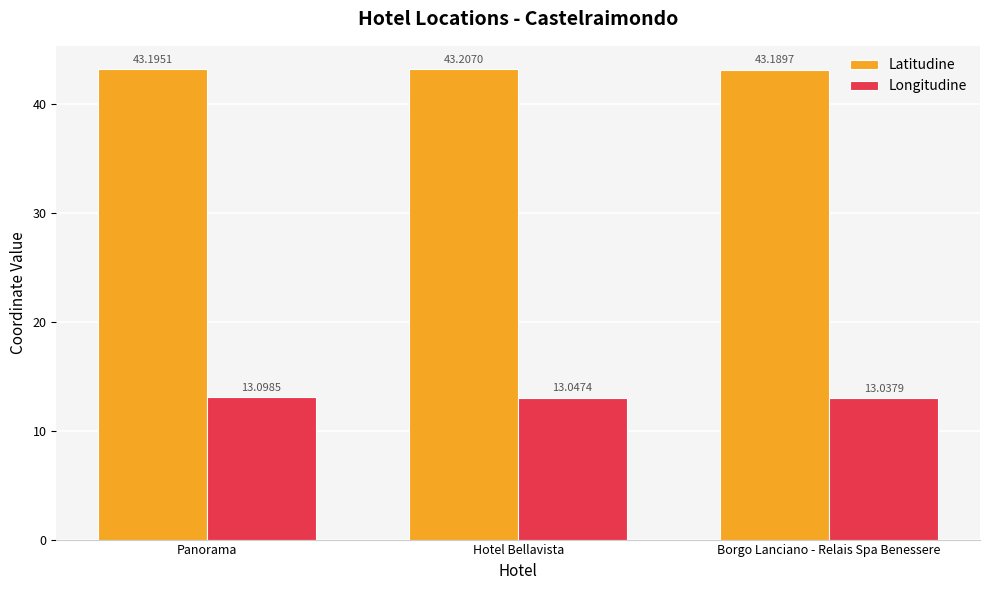

Rank the series by their maximum value, from lowest to highest.

Longitudine, Latitudine